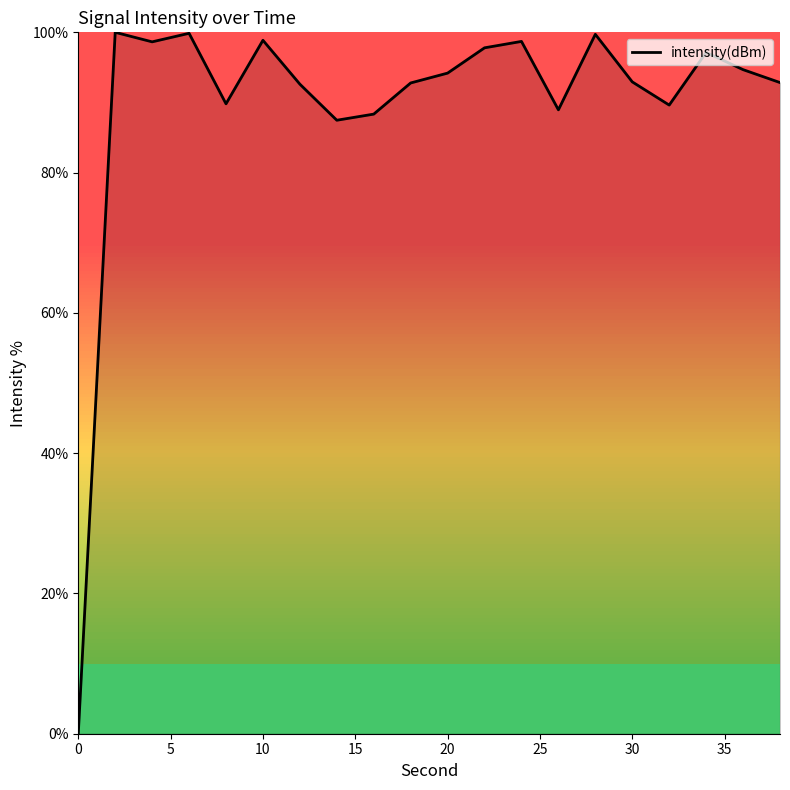

What is the greatest value displayed?

100.0